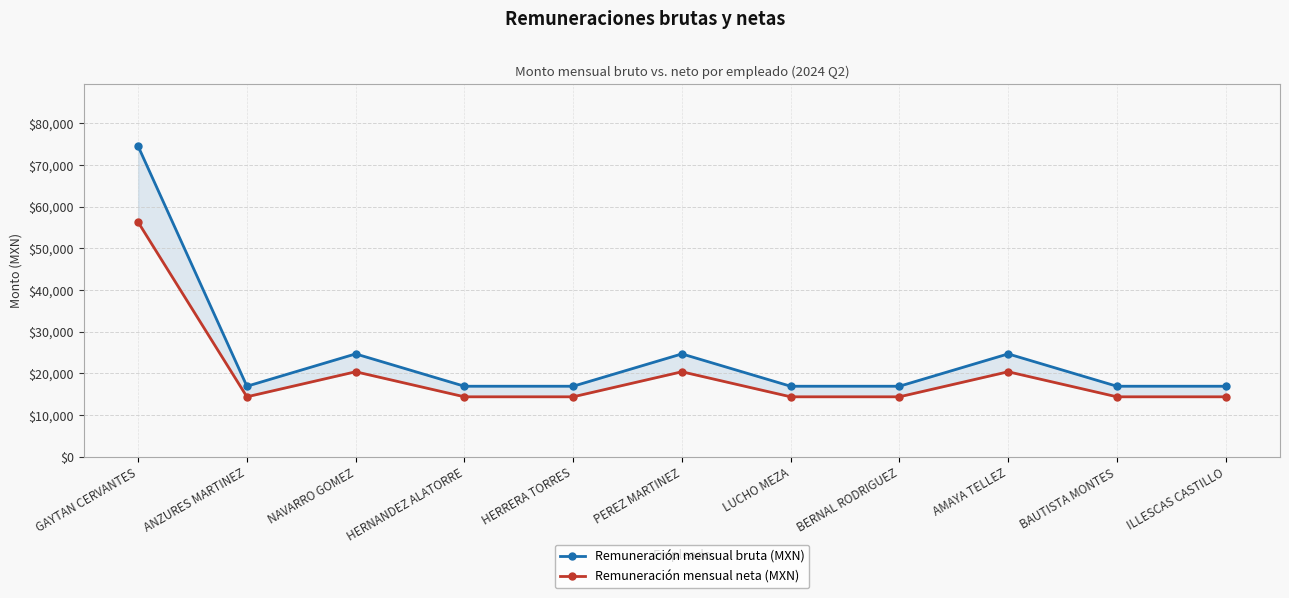

Reading right to left, list all the values displayed in this chart.

Remuneración mensual bruta (MXN): 16912.0	16912.0	24672.0	16912.0	16912.0	24672.0	16912.0	16912.0	24672.0	16912.0	74482.0
Remuneración mensual neta (MXN): 14375.3	14375.3	20384.8	14375.3	14375.3	20384.8	14375.3	14375.3	20384.8	14375.3	56274.9